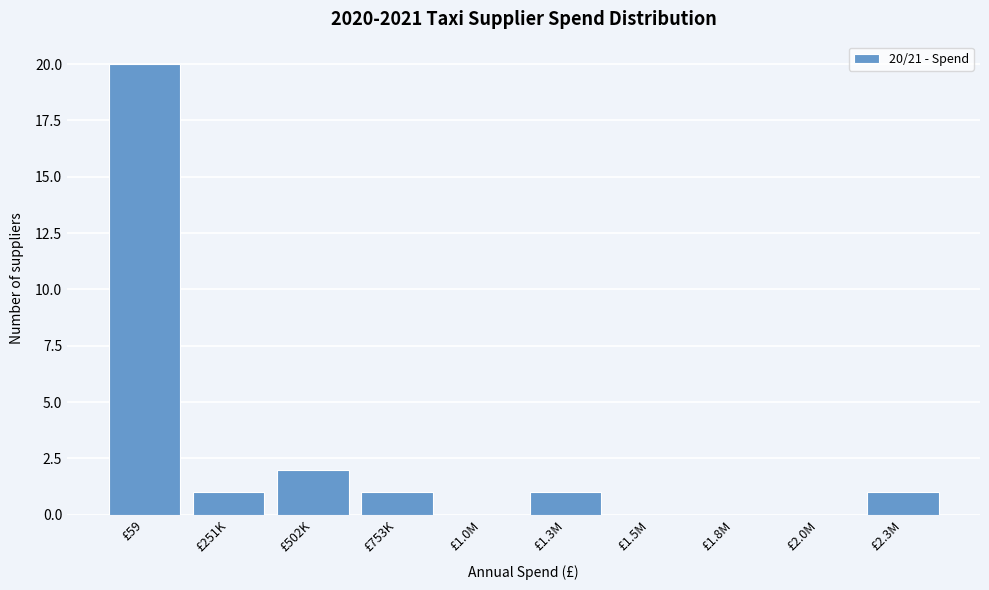

Reading left to right, extract all data points from this chart.

£59=20	£251K=1	£502K=2	£753K=1	£1.0M=0	£1.3M=1	£1.5M=0	£1.8M=0	£2.0M=0	£2.3M=1